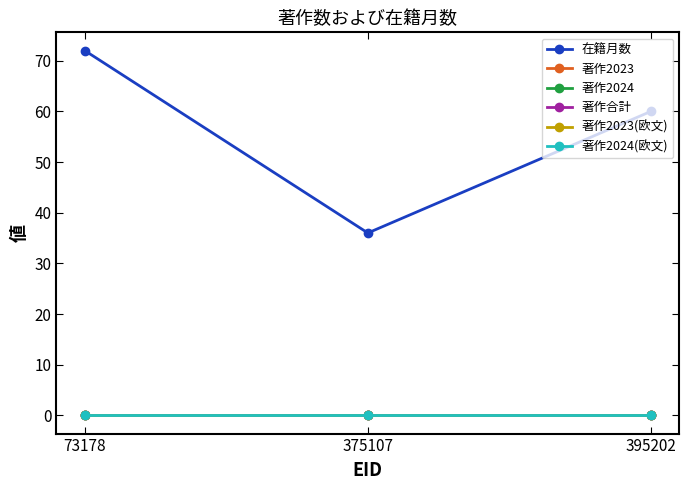

How many lines are shown in the chart?

6